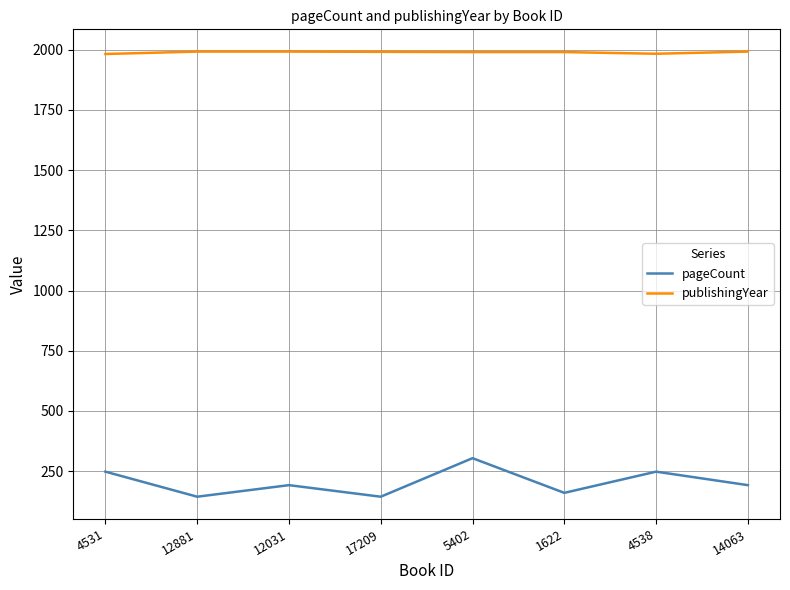

At 14063, list the series in order from smallest to largest.

pageCount, publishingYear